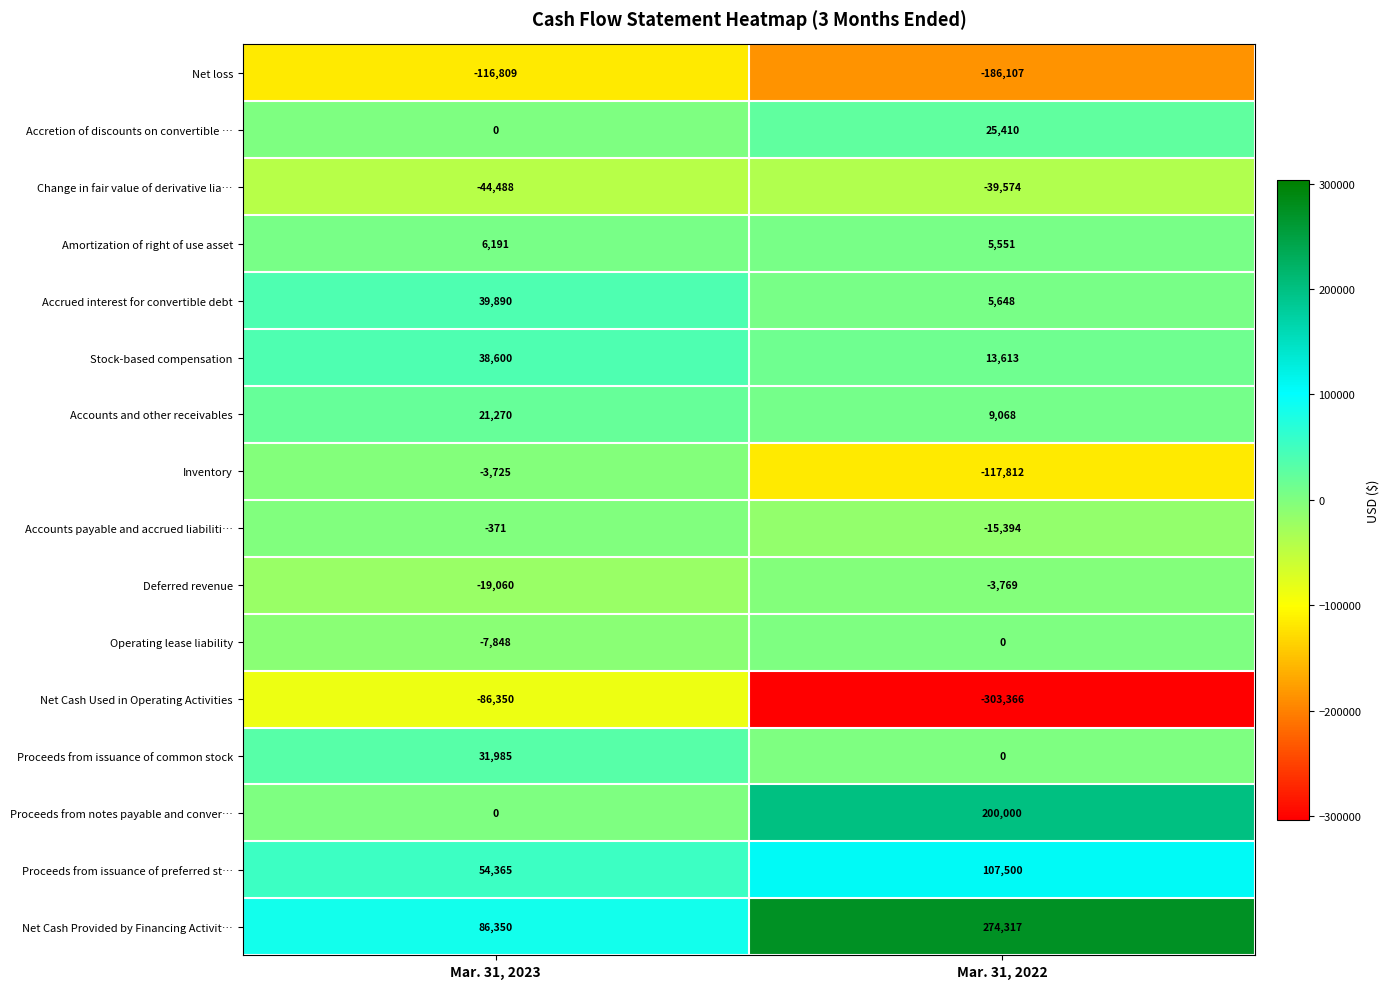

What value does the Net Cash Used in Operating Activities series have at Mar. 31, 2023, to the nearest 50?

-86350